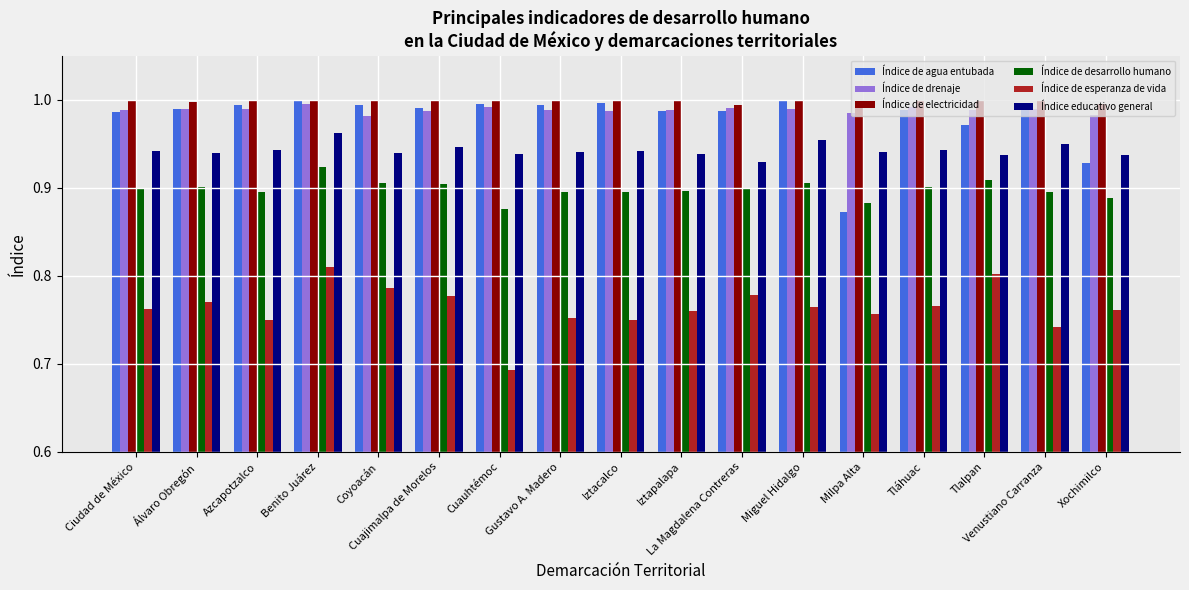

What is the sum of all Índice de desarrollo humano values?

15.3